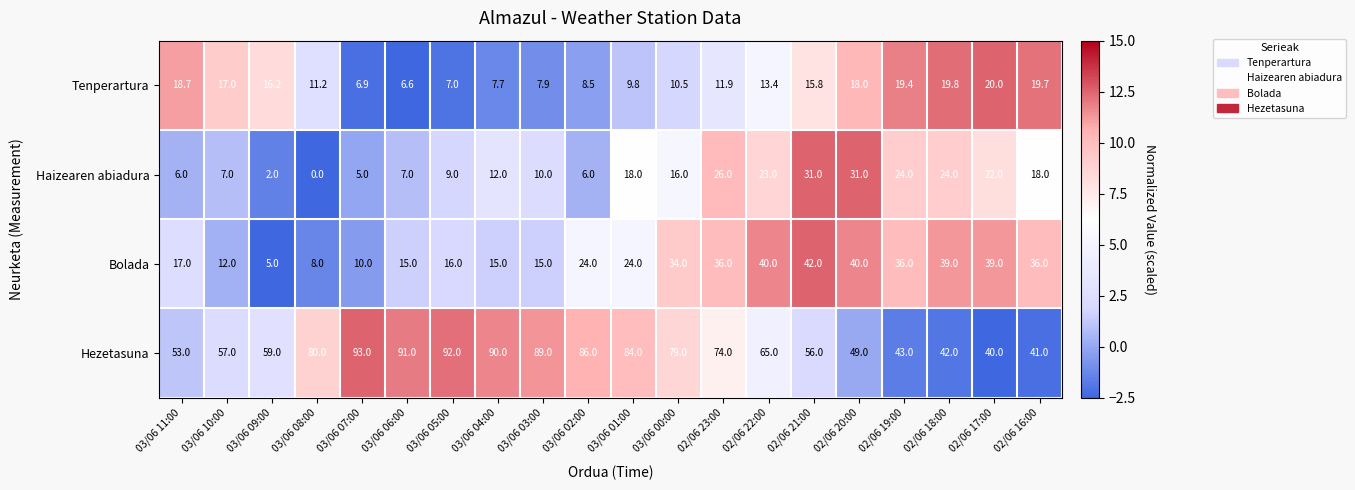

The value of Tenperartura at 02/06 17:00 is 28.3. True or false?

False